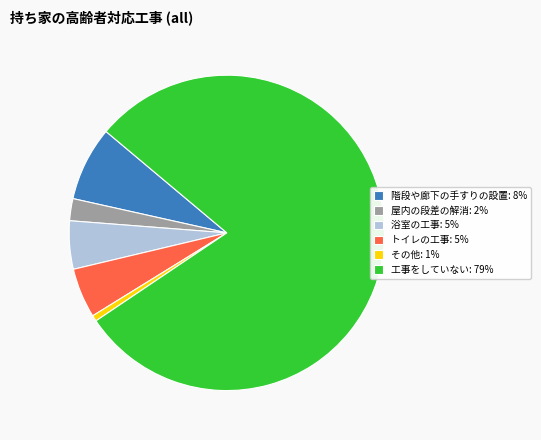

How many slices are in this pie chart?

6